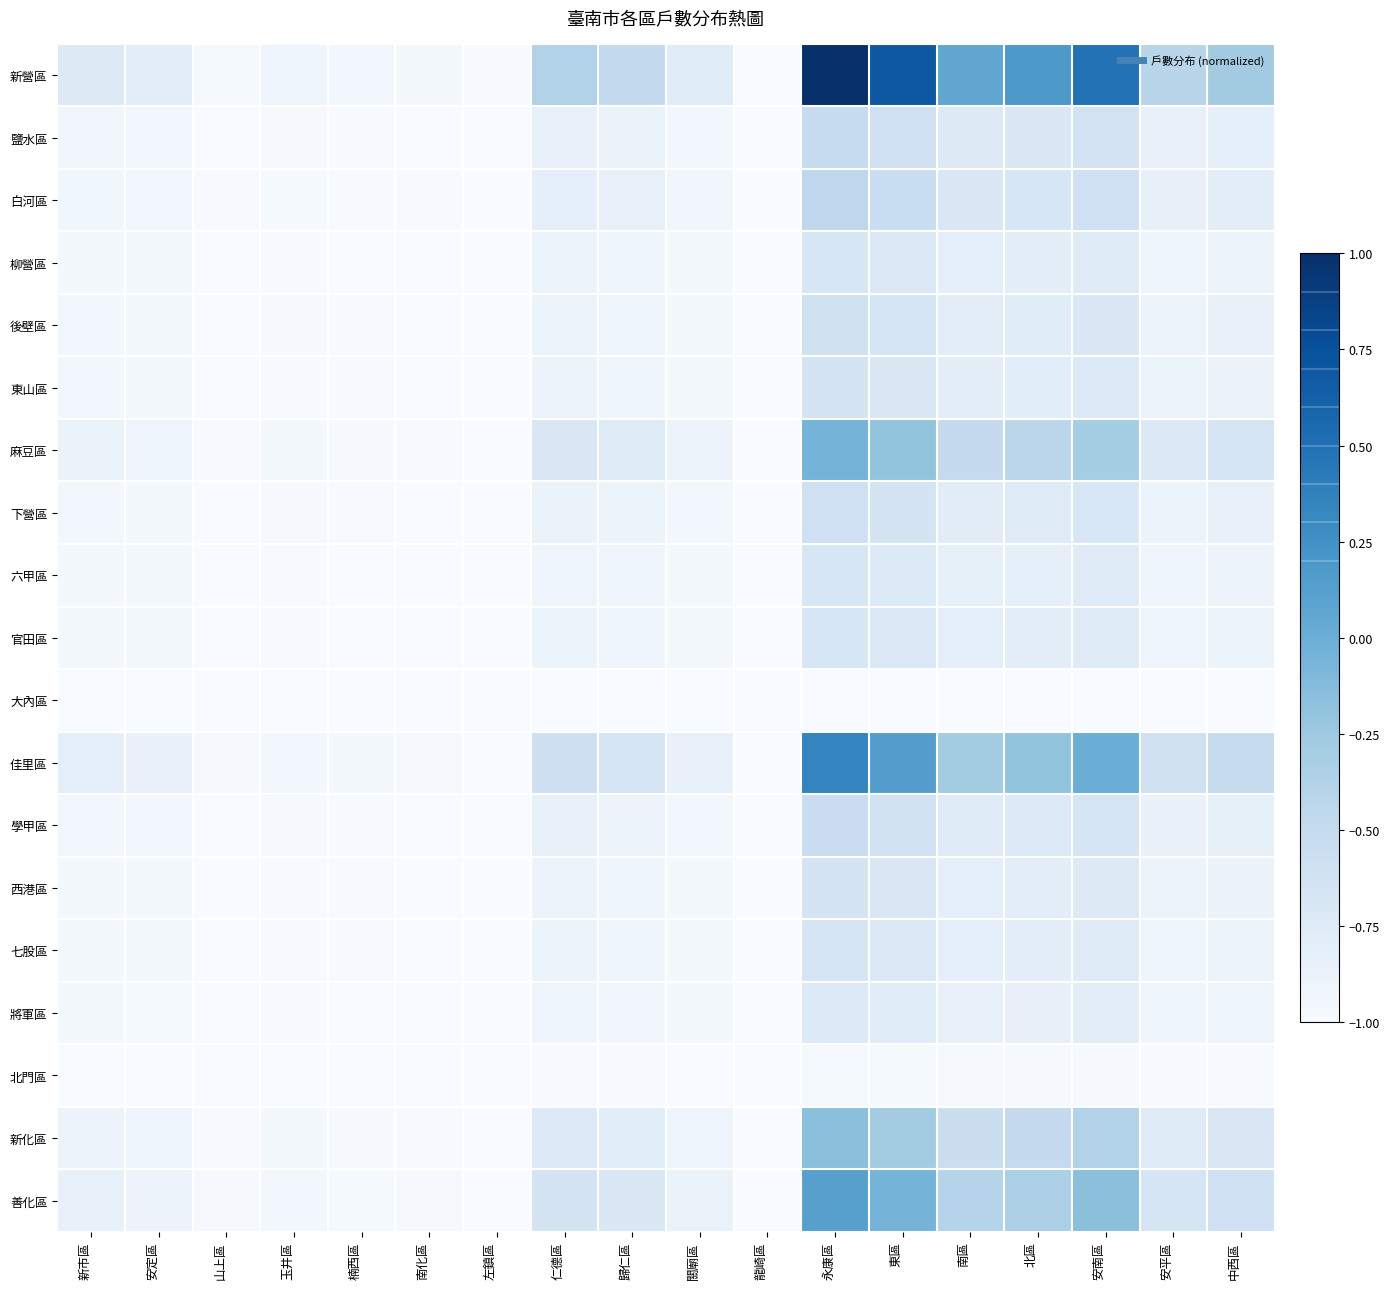

Reading right to left, what are all the values shown in this chart?

新營區: 中西區=-0.3	安平區=-0.4	安南區=0.5	北區=0.2	南區=0.1	東區=0.7	永康區=1.0	龍崎區=-1.0	關廟區=-0.8	歸仁區=-0.5	仁德區=-0.4	左鎮區=-1.0	南化區=-1.0	楠西區=-1.0	玉井區=-0.9	山上區=-1.0	安定區=-0.8	新市區=-0.7
鹽水區: 中西區=-0.8	安平區=-0.9	安南區=-0.6	北區=-0.7	南區=-0.7	東區=-0.6	永康區=-0.5	龍崎區=-1.0	關廟區=-0.9	歸仁區=-0.9	仁德區=-0.8	左鎮區=-1.0	南化區=-1.0	楠西區=-1.0	玉井區=-1.0	山上區=-1.0	安定區=-0.9	新市區=-0.9
白河區: 中西區=-0.8	安平區=-0.8	安南區=-0.6	北區=-0.7	南區=-0.7	東區=-0.5	永康區=-0.4	龍崎區=-1.0	關廟區=-0.9	歸仁區=-0.9	仁德區=-0.8	左鎮區=-1.0	南化區=-1.0	楠西區=-1.0	玉井區=-1.0	山上區=-1.0	安定區=-0.9	新市區=-0.9
柳營區: 中西區=-0.9	安平區=-0.9	安南區=-0.8	北區=-0.8	南區=-0.8	東區=-0.7	永康區=-0.7	龍崎區=-1.0	關廟區=-1.0	歸仁區=-0.9	仁德區=-0.9	左鎮區=-1.0	南化區=-1.0	楠西區=-1.0	玉井區=-1.0	山上區=-1.0	安定區=-1.0	新市區=-1.0
後壁區: 中西區=-0.9	安平區=-0.9	安南區=-0.7	北區=-0.8	南區=-0.8	東區=-0.7	永康區=-0.6	龍崎區=-1.0	關廟區=-1.0	歸仁區=-0.9	仁德區=-0.9	左鎮區=-1.0	南化區=-1.0	楠西區=-1.0	玉井區=-1.0	山上區=-1.0	安定區=-1.0	新市區=-0.9
東山區: 中西區=-0.9	安平區=-0.9	安南區=-0.7	北區=-0.8	南區=-0.8	東區=-0.7	永康區=-0.6	龍崎區=-1.0	關廟區=-1.0	歸仁區=-0.9	仁德區=-0.9	左鎮區=-1.0	南化區=-1.0	楠西區=-1.0	玉井區=-1.0	山上區=-1.0	安定區=-1.0	新市區=-1.0
麻豆區: 中西區=-0.7	安平區=-0.7	安南區=-0.3	北區=-0.4	南區=-0.5	東區=-0.2	永康區=-0.0	龍崎區=-1.0	關廟區=-0.9	歸仁區=-0.8	仁德區=-0.7	左鎮區=-1.0	南化區=-1.0	楠西區=-1.0	玉井區=-1.0	山上區=-1.0	安定區=-0.9	新市區=-0.9
下營區: 中西區=-0.9	安平區=-0.9	安南區=-0.7	北區=-0.8	南區=-0.8	東區=-0.7	永康區=-0.6	龍崎區=-1.0	關廟區=-1.0	歸仁區=-0.9	仁德區=-0.9	左鎮區=-1.0	南化區=-1.0	楠西區=-1.0	玉井區=-1.0	山上區=-1.0	安定區=-1.0	新市區=-0.9
六甲區: 中西區=-0.9	安平區=-0.9	安南區=-0.8	北區=-0.8	南區=-0.8	東區=-0.7	永康區=-0.7	龍崎區=-1.0	關廟區=-1.0	歸仁區=-0.9	仁德區=-0.9	左鎮區=-1.0	南化區=-1.0	楠西區=-1.0	玉井區=-1.0	山上區=-1.0	安定區=-1.0	新市區=-1.0
官田區: 中西區=-0.9	安平區=-0.9	安南區=-0.8	北區=-0.8	南區=-0.8	東區=-0.7	永康區=-0.7	龍崎區=-1.0	關廟區=-1.0	歸仁區=-0.9	仁德區=-0.9	左鎮區=-1.0	南化區=-1.0	楠西區=-1.0	玉井區=-1.0	山上區=-1.0	安定區=-1.0	新市區=-1.0
大內區: 中西區=-1.0	安平區=-1.0	安南區=-1.0	北區=-1.0	南區=-1.0	東區=-1.0	永康區=-1.0	龍崎區=-1.0	關廟區=-1.0	歸仁區=-1.0	仁德區=-1.0	左鎮區=-1.0	南化區=-1.0	楠西區=-1.0	玉井區=-1.0	山上區=-1.0	安定區=-1.0	新市區=-1.0
佳里區: 中西區=-0.5	安平區=-0.6	安南區=0.0	北區=-0.2	南區=-0.3	東區=0.1	永康區=0.3	龍崎區=-1.0	關廟區=-0.8	歸仁區=-0.7	仁德區=-0.6	左鎮區=-1.0	南化區=-1.0	楠西區=-1.0	玉井區=-0.9	山上區=-1.0	安定區=-0.9	新市區=-0.8
學甲區: 中西區=-0.8	安平區=-0.9	安南區=-0.7	北區=-0.7	南區=-0.8	東區=-0.6	永康區=-0.5	龍崎區=-1.0	關廟區=-0.9	歸仁區=-0.9	仁德區=-0.9	左鎮區=-1.0	南化區=-1.0	楠西區=-1.0	玉井區=-1.0	山上區=-1.0	安定區=-1.0	新市區=-0.9
西港區: 中西區=-0.9	安平區=-0.9	安南區=-0.7	北區=-0.8	南區=-0.8	東區=-0.7	永康區=-0.6	龍崎區=-1.0	關廟區=-1.0	歸仁區=-0.9	仁德區=-0.9	左鎮區=-1.0	南化區=-1.0	楠西區=-1.0	玉井區=-1.0	山上區=-1.0	安定區=-1.0	新市區=-1.0
七股區: 中西區=-0.9	安平區=-0.9	安南區=-0.8	北區=-0.8	南區=-0.8	東區=-0.7	永康區=-0.7	龍崎區=-1.0	關廟區=-1.0	歸仁區=-0.9	仁德區=-0.9	左鎮區=-1.0	南化區=-1.0	楠西區=-1.0	玉井區=-1.0	山上區=-1.0	安定區=-1.0	新市區=-1.0
將軍區: 中西區=-0.9	安平區=-0.9	安南區=-0.8	北區=-0.8	南區=-0.9	東區=-0.8	永康區=-0.7	龍崎區=-1.0	關廟區=-1.0	歸仁區=-0.9	仁德區=-0.9	左鎮區=-1.0	南化區=-1.0	楠西區=-1.0	玉井區=-1.0	山上區=-1.0	安定區=-1.0	新市區=-1.0
北門區: 中西區=-1.0	安平區=-1.0	安南區=-1.0	北區=-1.0	南區=-1.0	東區=-1.0	永康區=-1.0	龍崎區=-1.0	關廟區=-1.0	歸仁區=-1.0	仁德區=-1.0	左鎮區=-1.0	南化區=-1.0	楠西區=-1.0	玉井區=-1.0	山上區=-1.0	安定區=-1.0	新市區=-1.0
新化區: 中西區=-0.7	安平區=-0.8	安南區=-0.4	北區=-0.5	南區=-0.6	東區=-0.3	永康區=-0.2	龍崎區=-1.0	關廟區=-0.9	歸仁區=-0.8	仁德區=-0.7	左鎮區=-1.0	南化區=-1.0	楠西區=-1.0	玉井區=-1.0	山上區=-1.0	安定區=-0.9	新市區=-0.9
善化區: 中西區=-0.6	安平區=-0.7	安南區=-0.2	北區=-0.3	南區=-0.4	東區=-0.1	永康區=0.1	龍崎區=-1.0	關廟區=-0.9	歸仁區=-0.7	仁德區=-0.6	左鎮區=-1.0	南化區=-1.0	楠西區=-1.0	玉井區=-1.0	山上區=-1.0	安定區=-0.9	新市區=-0.9